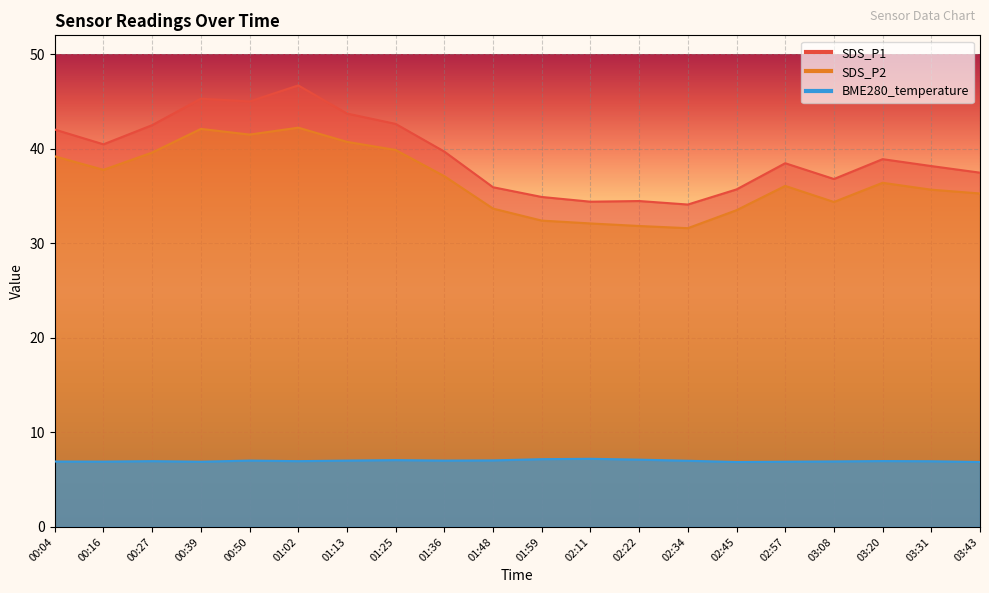

True or false: BME280_temperature and SDS_P2 cross at least once.

False